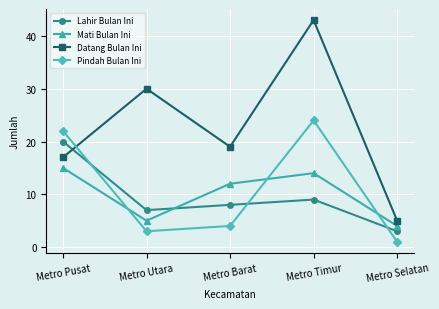

Between Metro Barat and Metro Selatan, which series saw the biggest shift?

Datang Bulan Ini